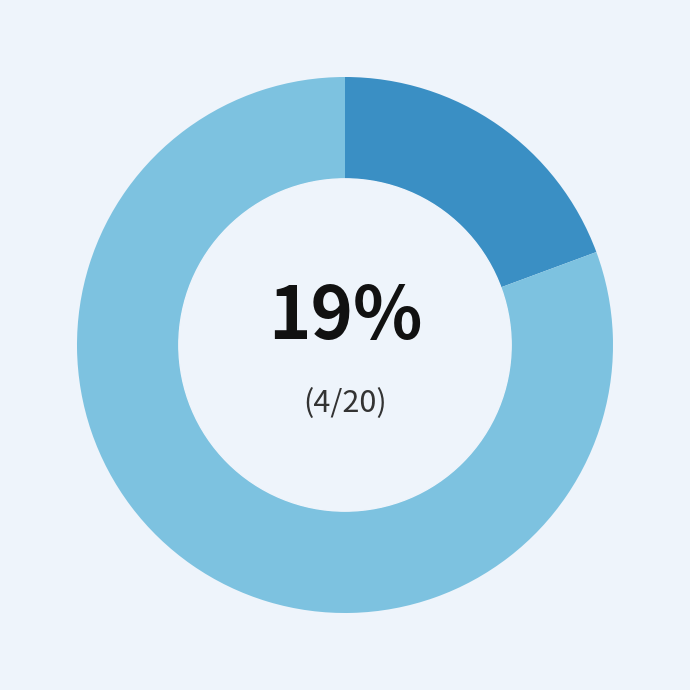

To the nearest percent, what is the average slice percentage?

50%